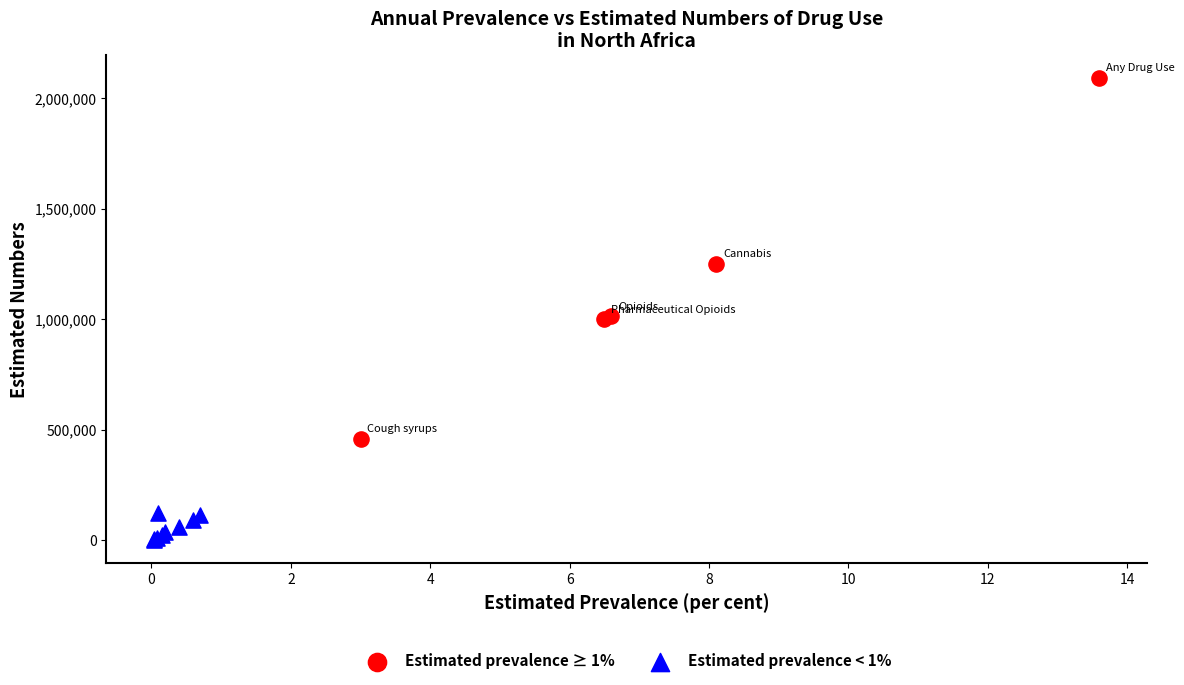

What are all the series names shown in the legend?

Estimated prevalence ≥ 1%, Estimated prevalence < 1%